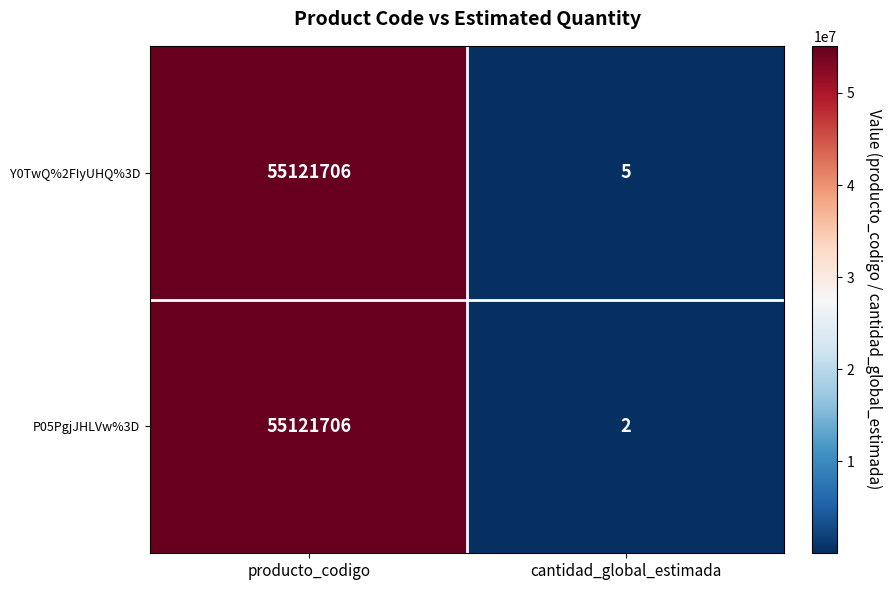

Rank the series by their average value, from lowest to highest.

P05PgjJHLVw%3D, Y0TwQ%2FIyUHQ%3D